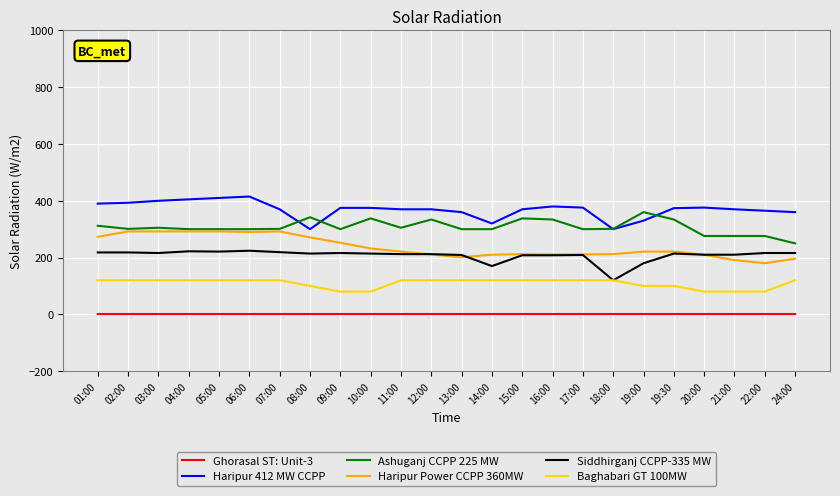

True or false: Baghabari GT 100MW and Haripur 412 MW CCPP cross at least once.

False